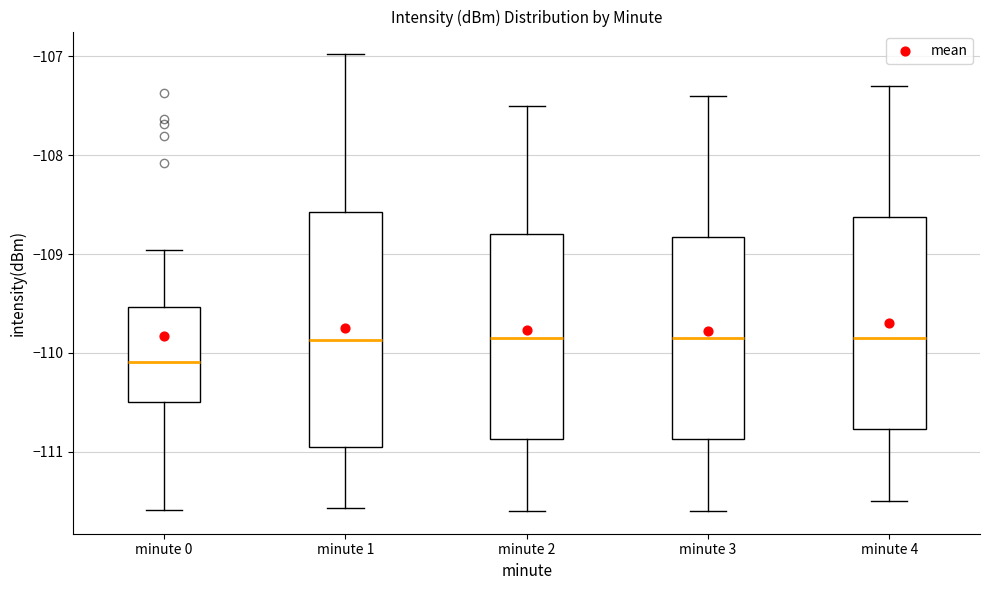

Reading left to right, read every box against the y-axis: the position of its median line, the range the box covers, and the ends of its whiskers. The values are not printed on the chart, so give them approximately, as read against the axis.

minute 0: median -110.1, box -110.5 to -109.5, whiskers -111.6 to -109.0
minute 1: median -109.9, box -110.9 to -108.6, whiskers -111.6 to -107.0
minute 2: median -109.8, box -110.9 to -108.8, whiskers -111.6 to -107.5
minute 3: median -109.8, box -110.9 to -108.8, whiskers -111.6 to -107.4
minute 4: median -109.8, box -110.8 to -108.6, whiskers -111.5 to -107.3